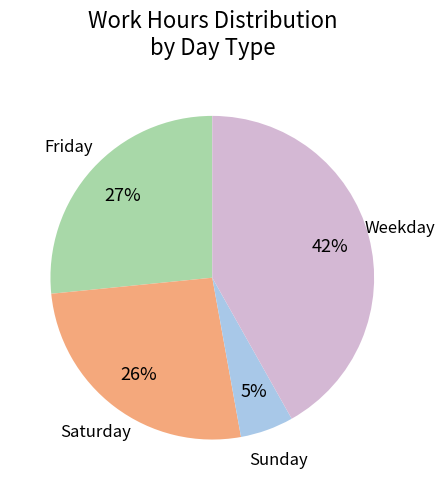

To the nearest percent, what is the difference between the largest and smallest slice percentages?

37%